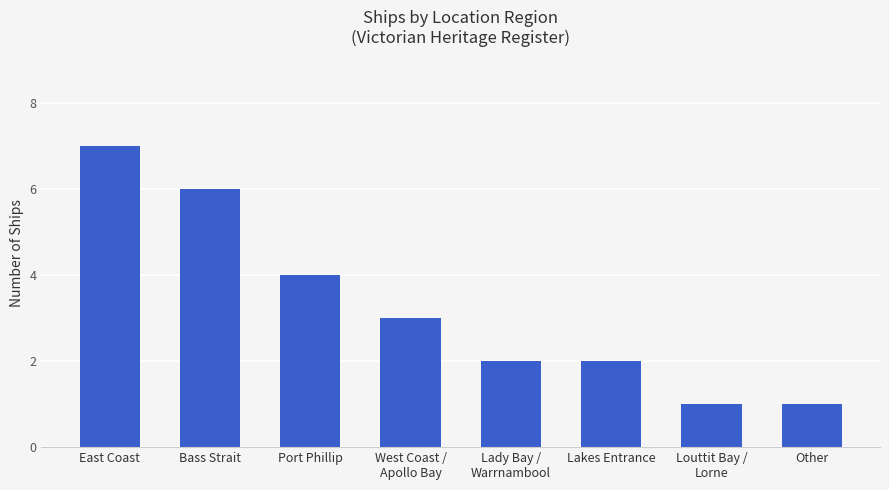

What is the change in value from East Coast to Bass Strait?

-1